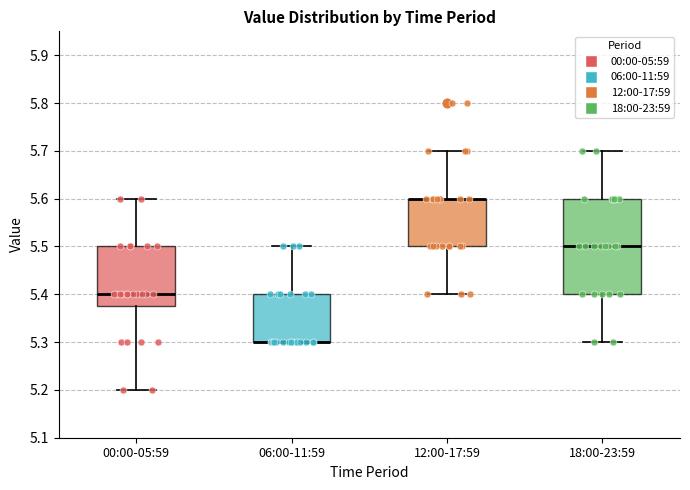

Where is the upper edge of the box for 00:00-05:59 on the y-axis? The values are not printed on the chart, so give them approximately, as read against the axis.

5.50